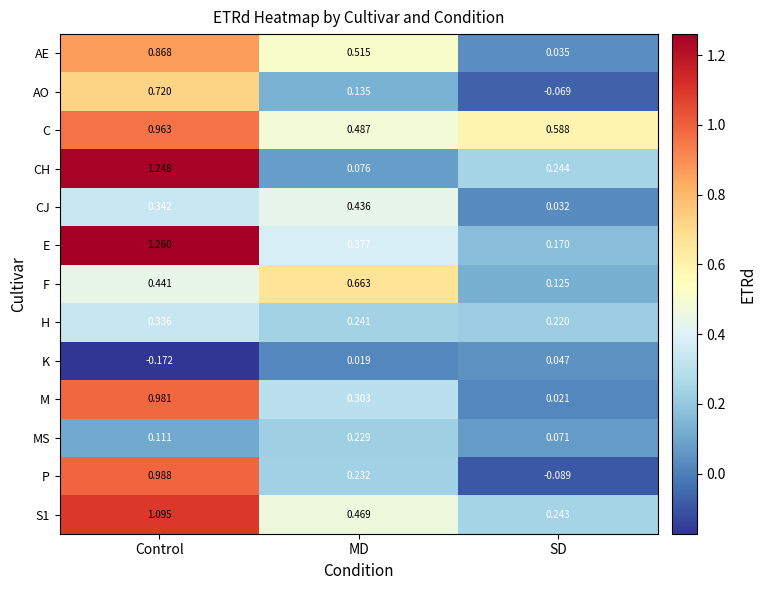

Is the value of P at Control greater than the value of S1 at MD?

Yes